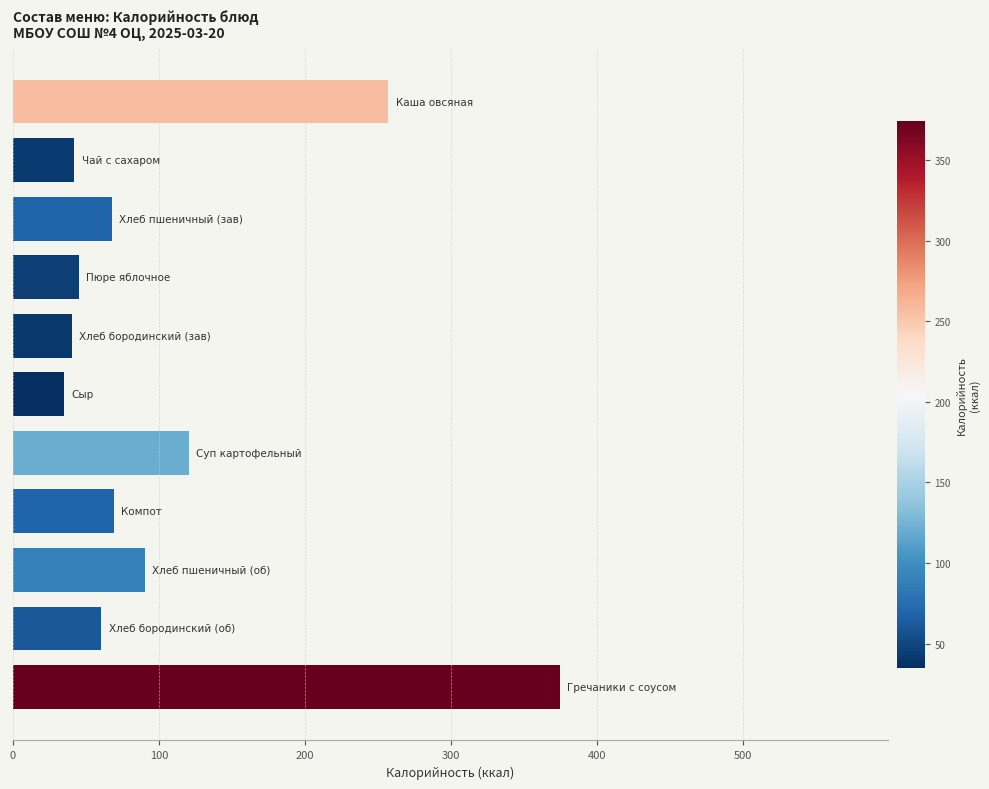

What is the smallest value displayed?

35.0